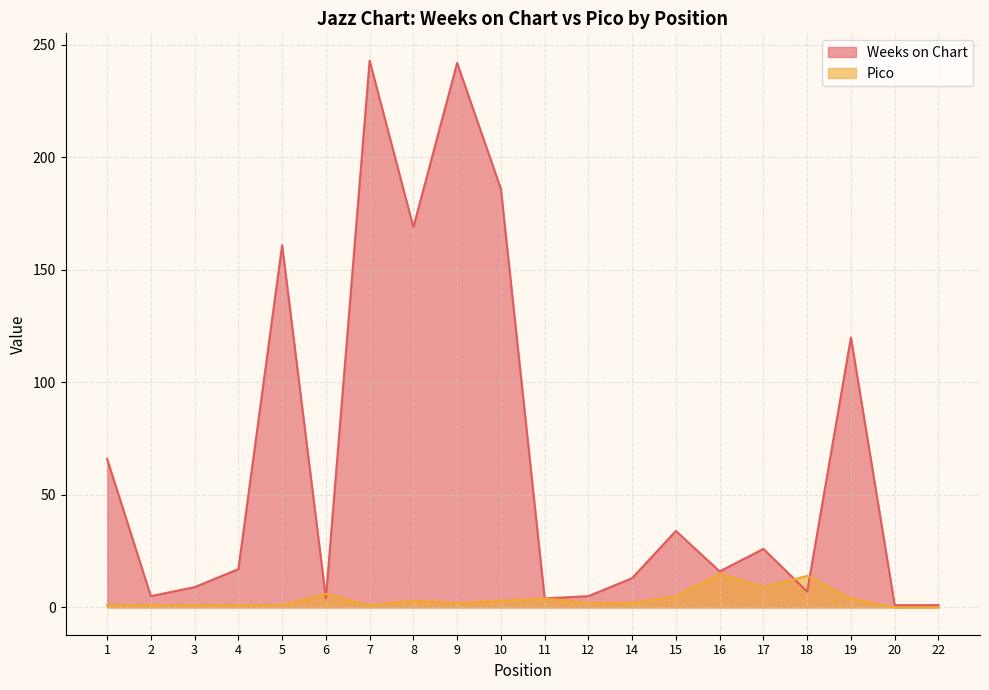

At how many categories does at least one series exceed 61?

7